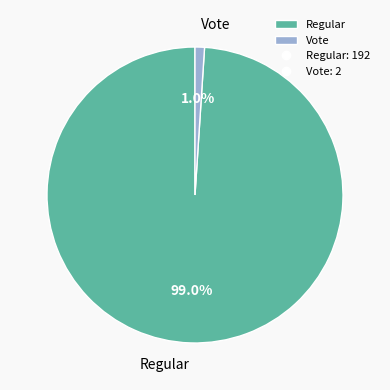

To the nearest percent, what is the combined percentage of Regular and Vote?

100%